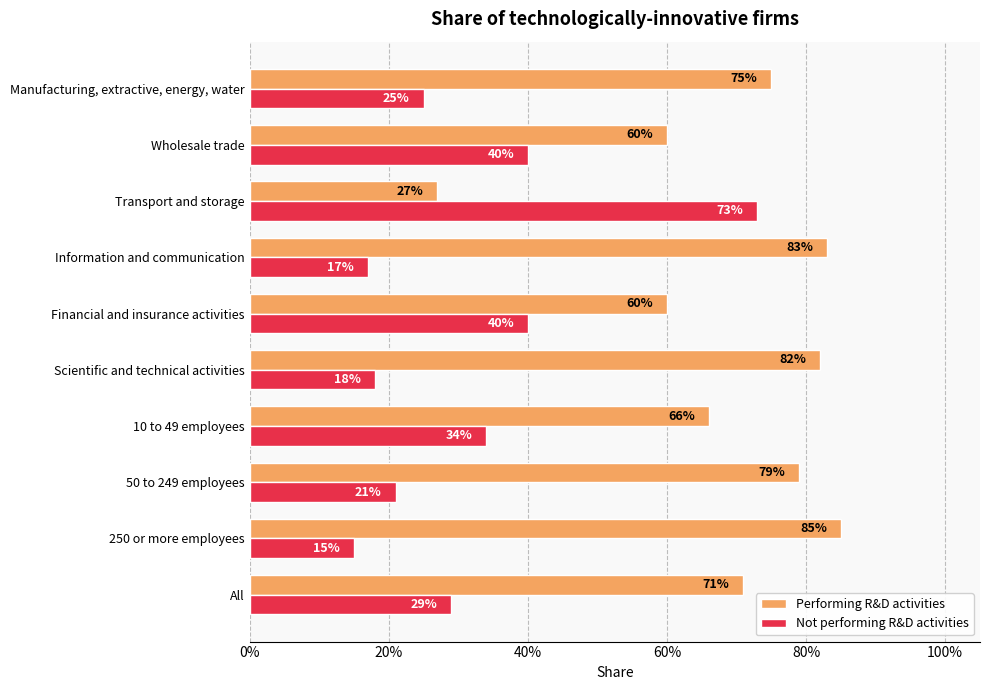

Reading left to right, extract all data points from this chart.

Performing R&D activities: 0.7	0.8	0.8	0.7	0.8	0.6	0.8	0.3	0.6	0.8
Not performing R&D activities: 0.3	0.1	0.2	0.3	0.2	0.4	0.2	0.7	0.4	0.2